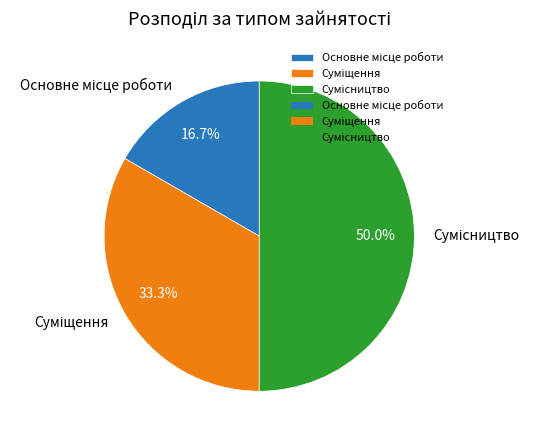

To the nearest percent, what portion does Основне місце роботи represent?

17%